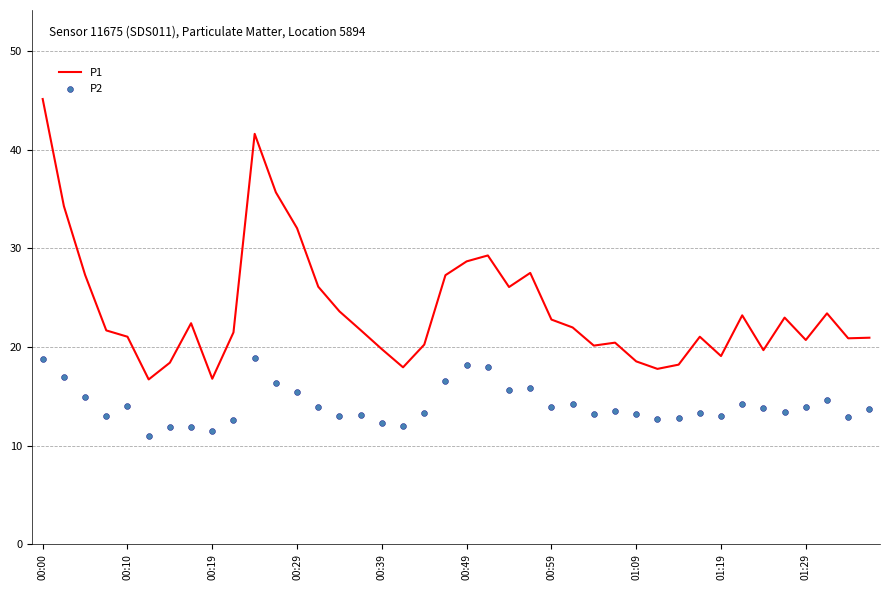

At how many categories does at least one series exceed 43?

1